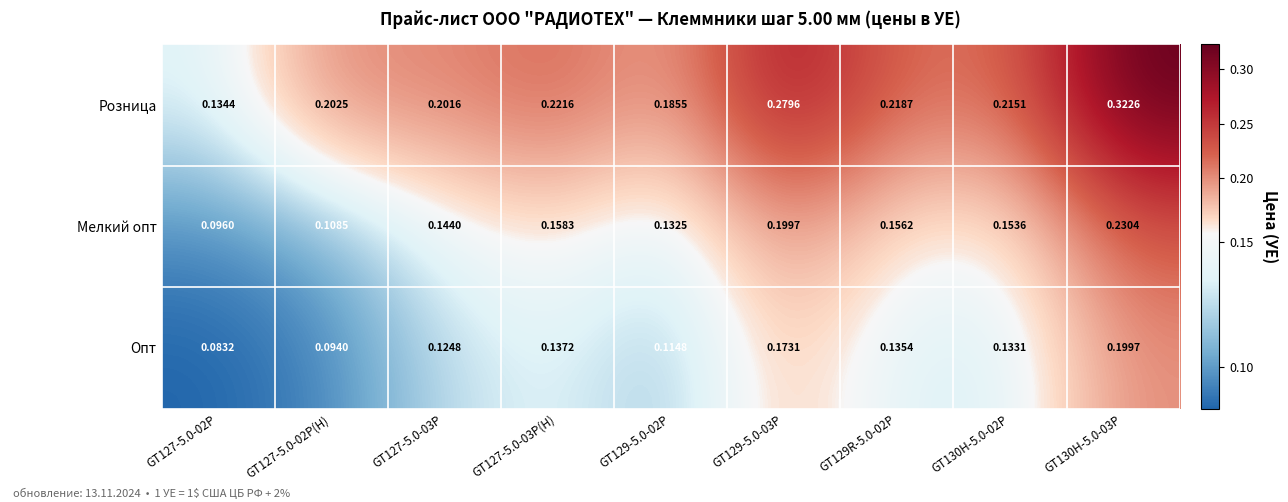

At GT127-5.0-03P, list the series in order from smallest to largest.

Опт, Мелкий опт, Розница